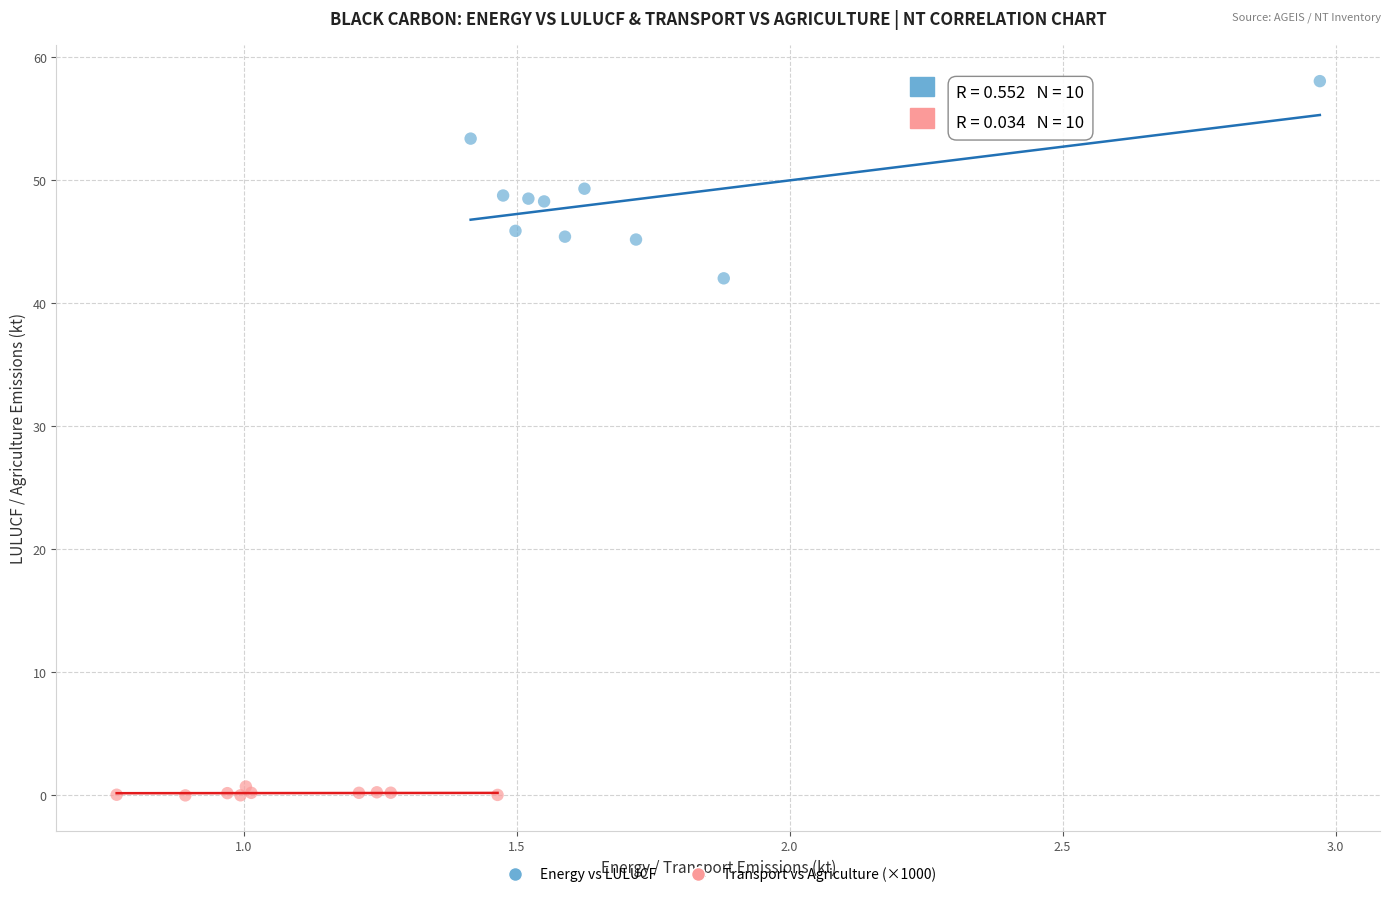

Which series reaches the minimum Y coordinate?

Transport vs Agriculture (×1000)